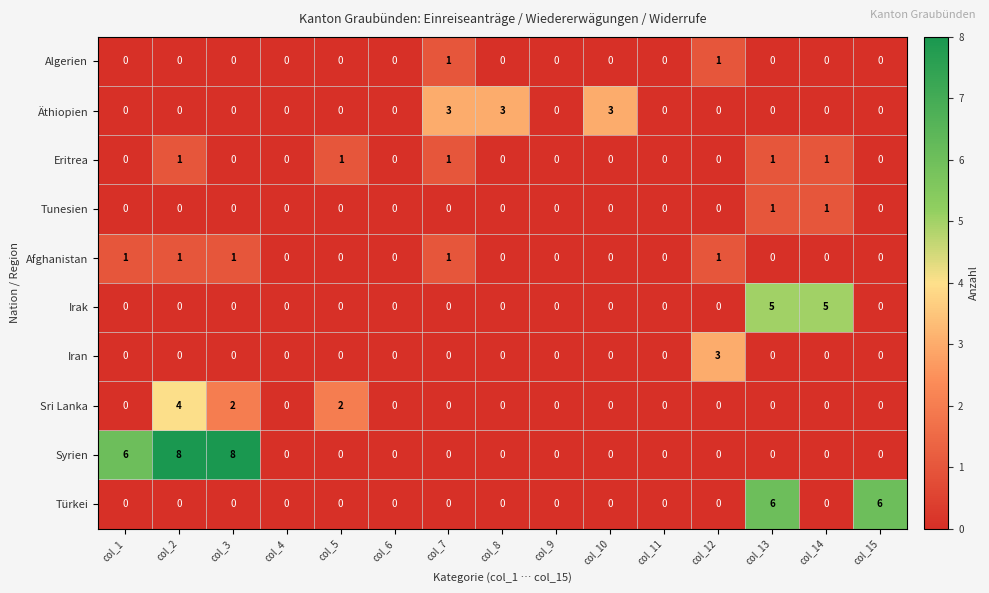

What is the total value across all series at col_8?

3